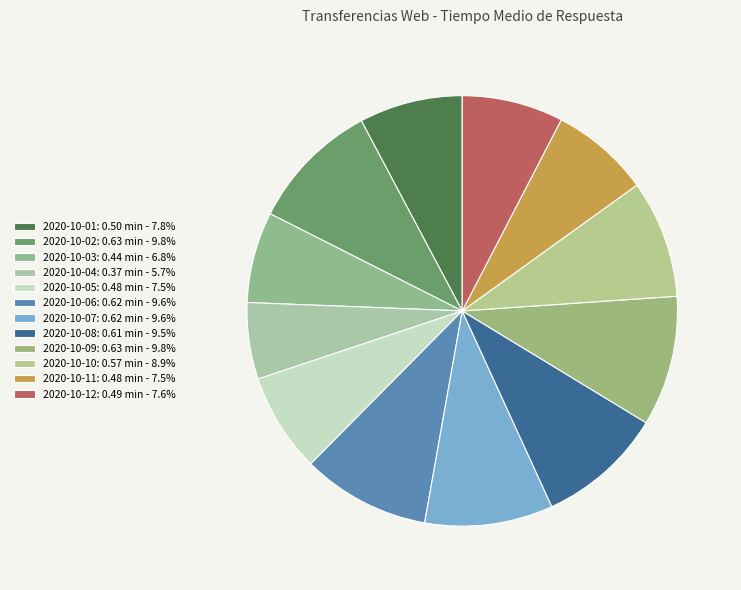

What is the change in value from 2020-10-05 to 2020-10-08?

+0.1